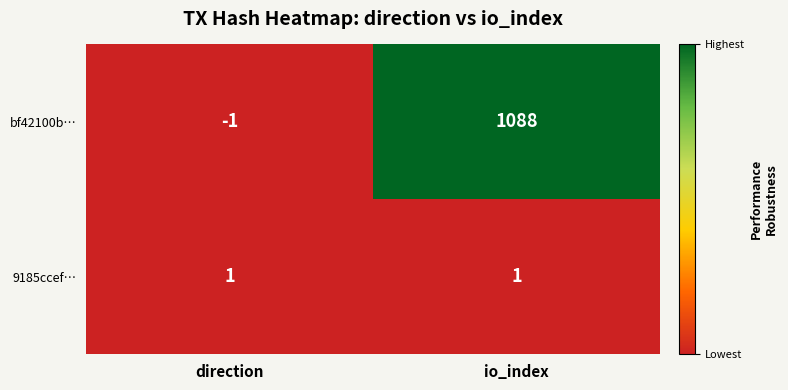

True or false: 9185ccef… has a value of 0 at direction.

False